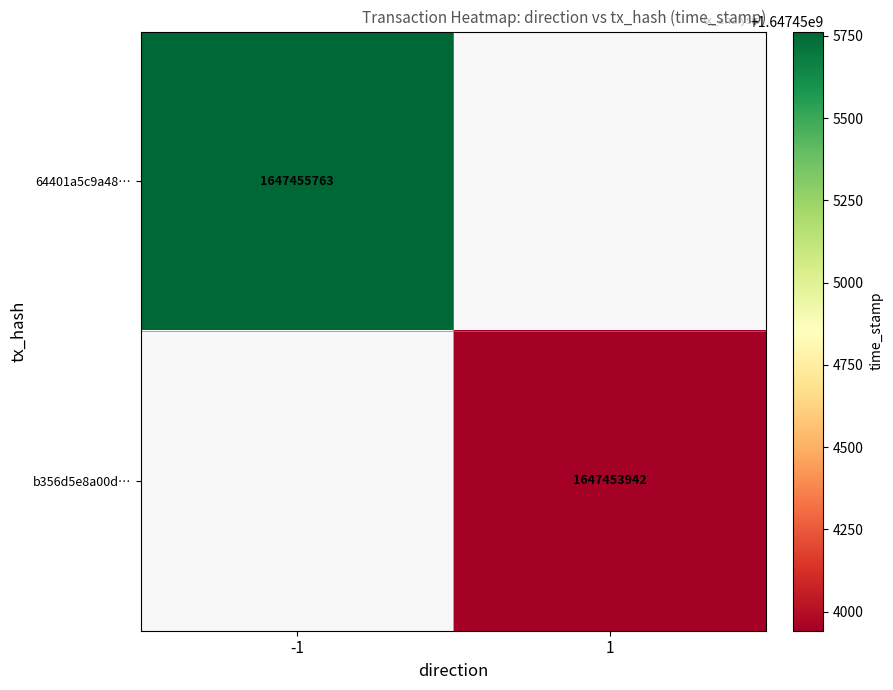

Is it true that b356d5e8a00d… equals 1647453942 at 1?

True